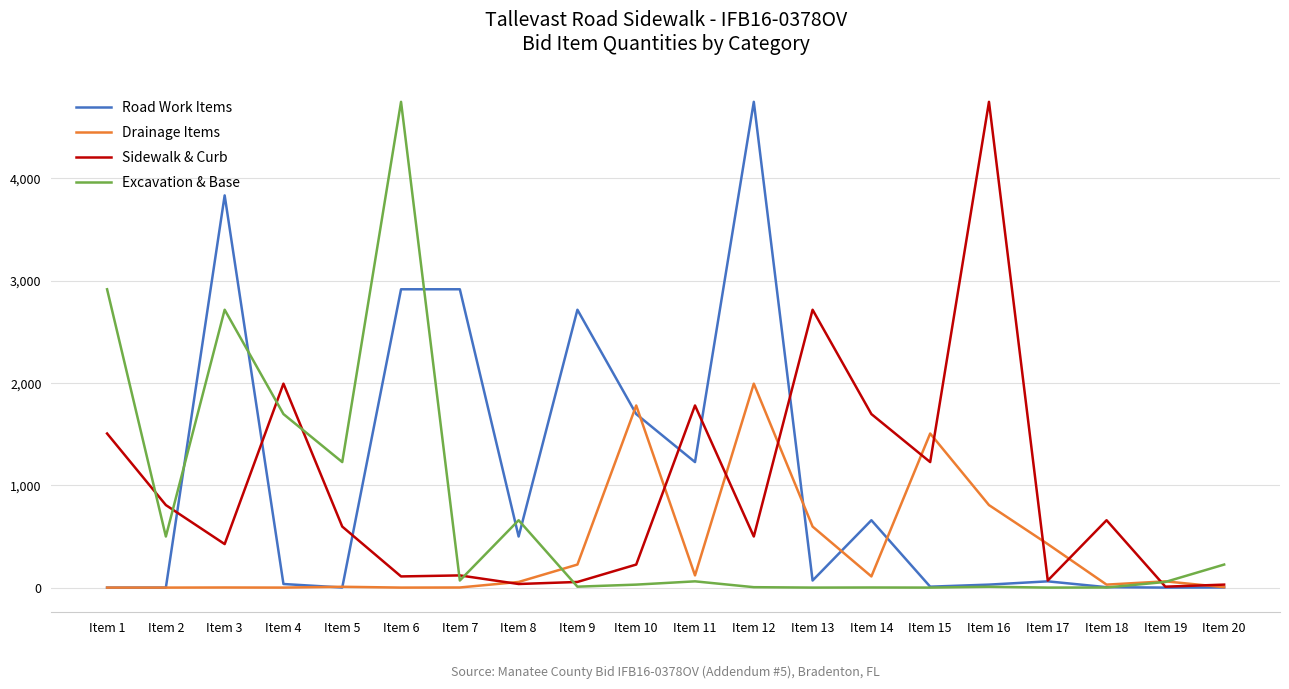

At which label does Road Work Items reach its peak?

Item 12